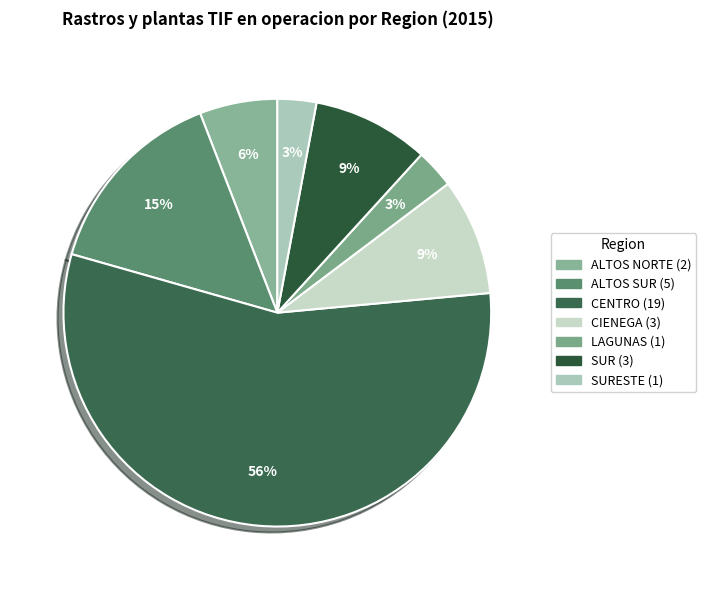

Count the number of slices in the pie.

7